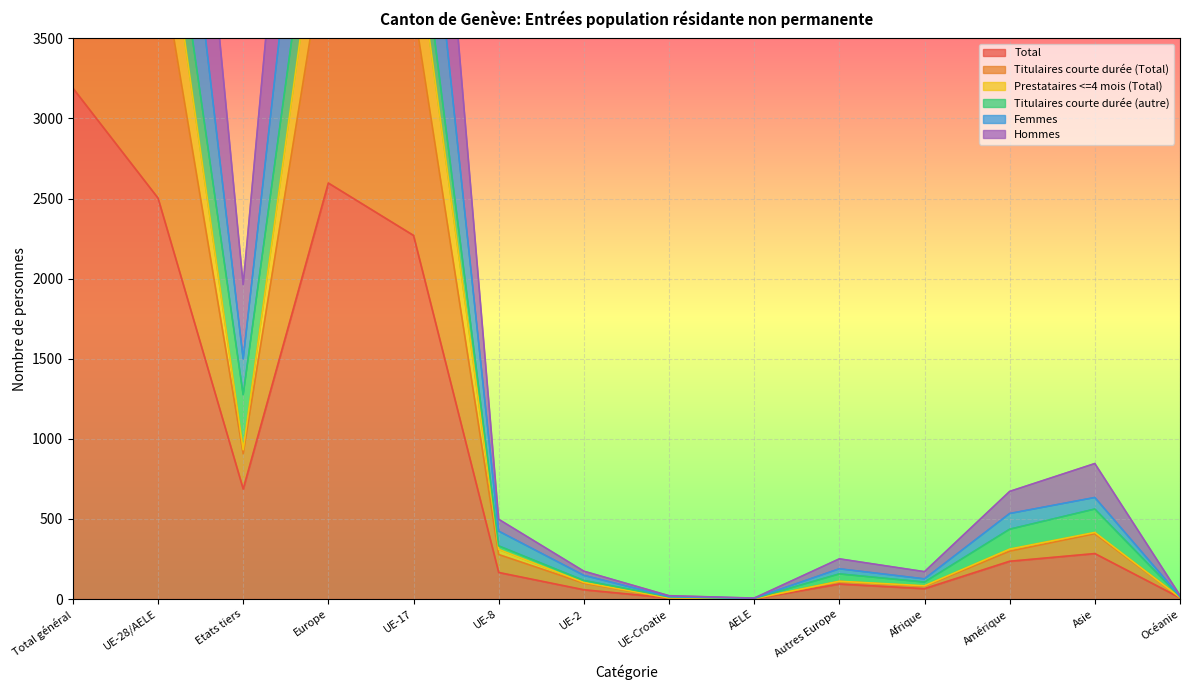

At which category does Titulaires courte durée (Total) reach its first local peak?

Europe